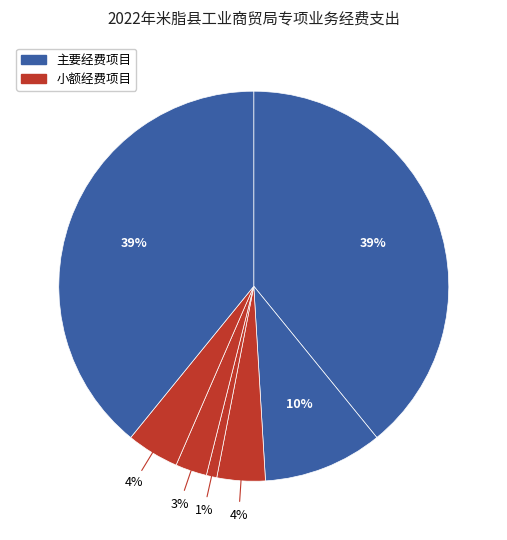

How many slices are in this pie chart?

7